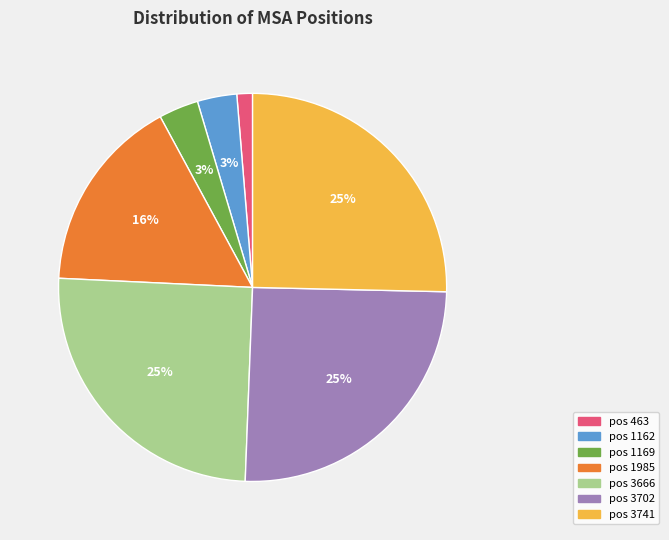

Which category has the smallest portion of the pie?

pos 463